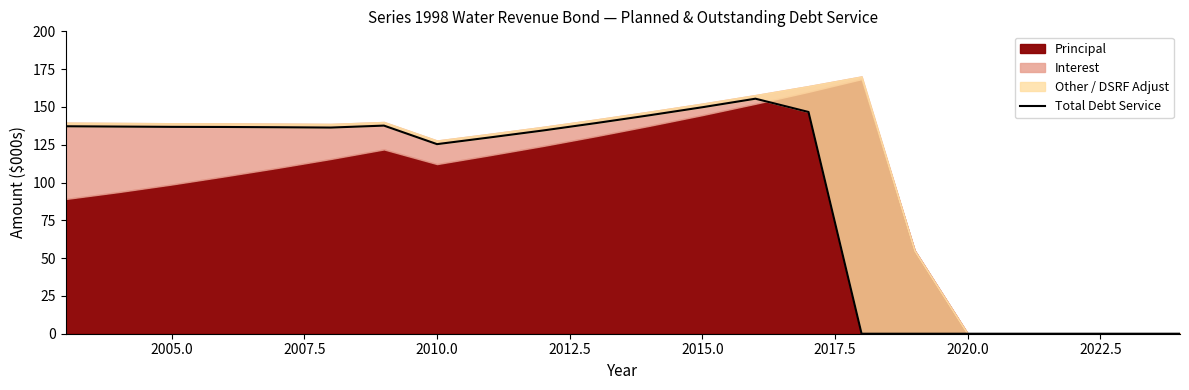

What is the value of the 1st point from the left?

137.2